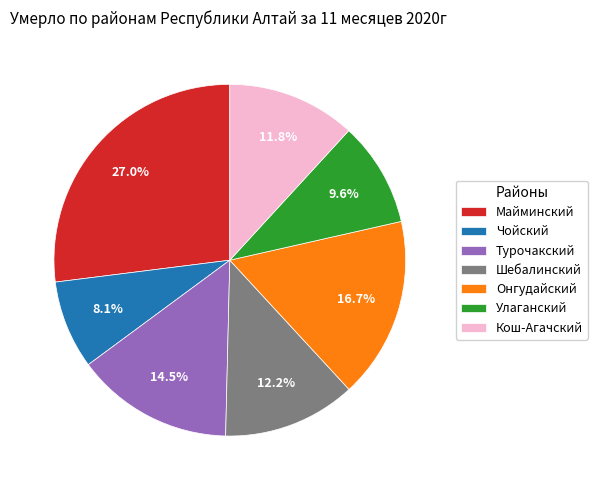

Approximately how many times larger is the value at Чойский compared to Шебалинский?

0.7